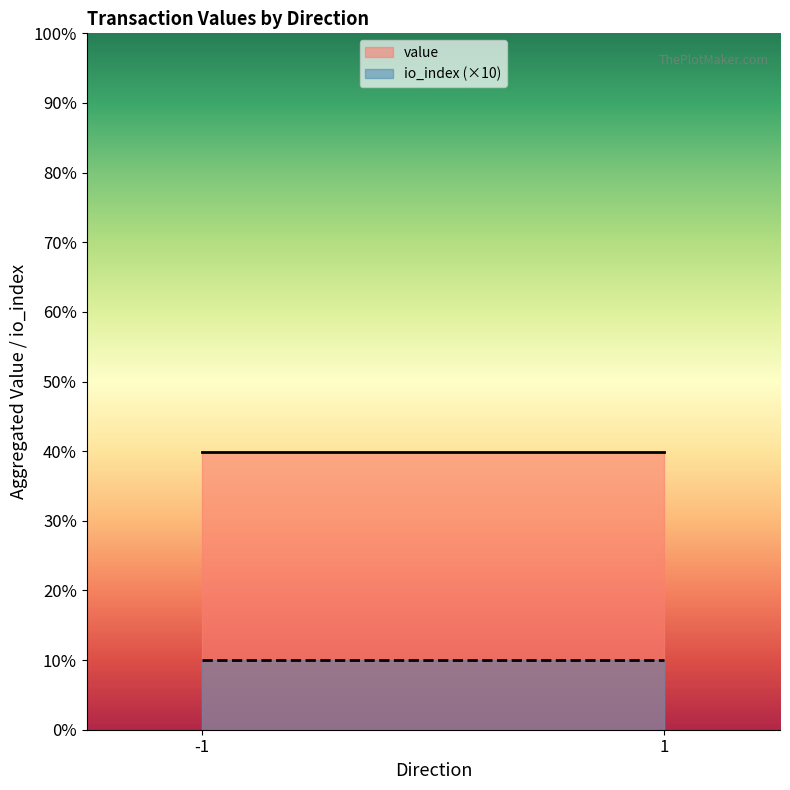

Does the chart display data point markers on the line(s)?

No